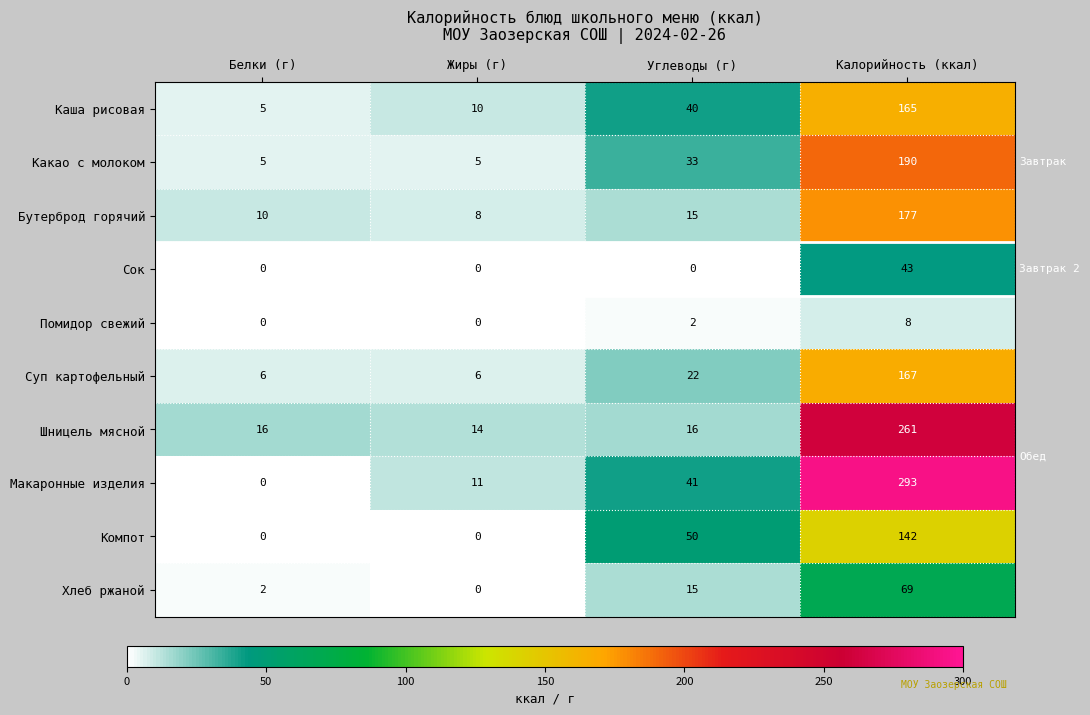

Is it true that Хлеб ржаной equals 106 at Калорийность (ккал)?

False